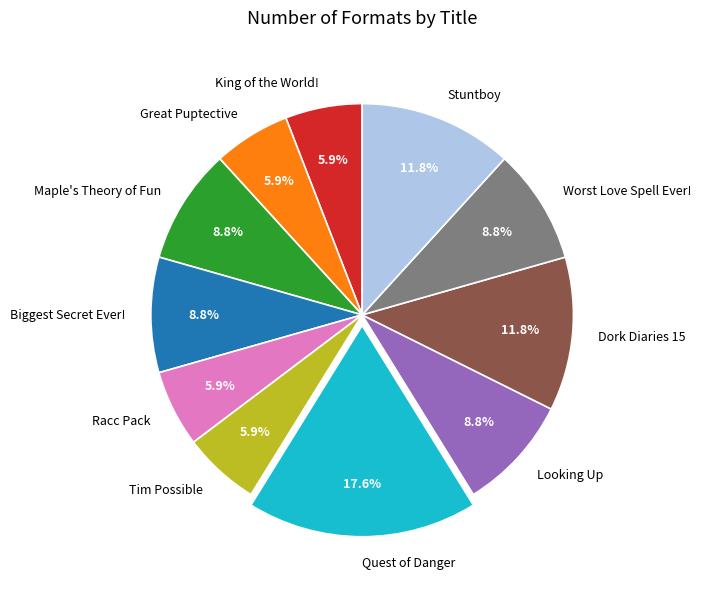

How many slices are in this pie chart?

11